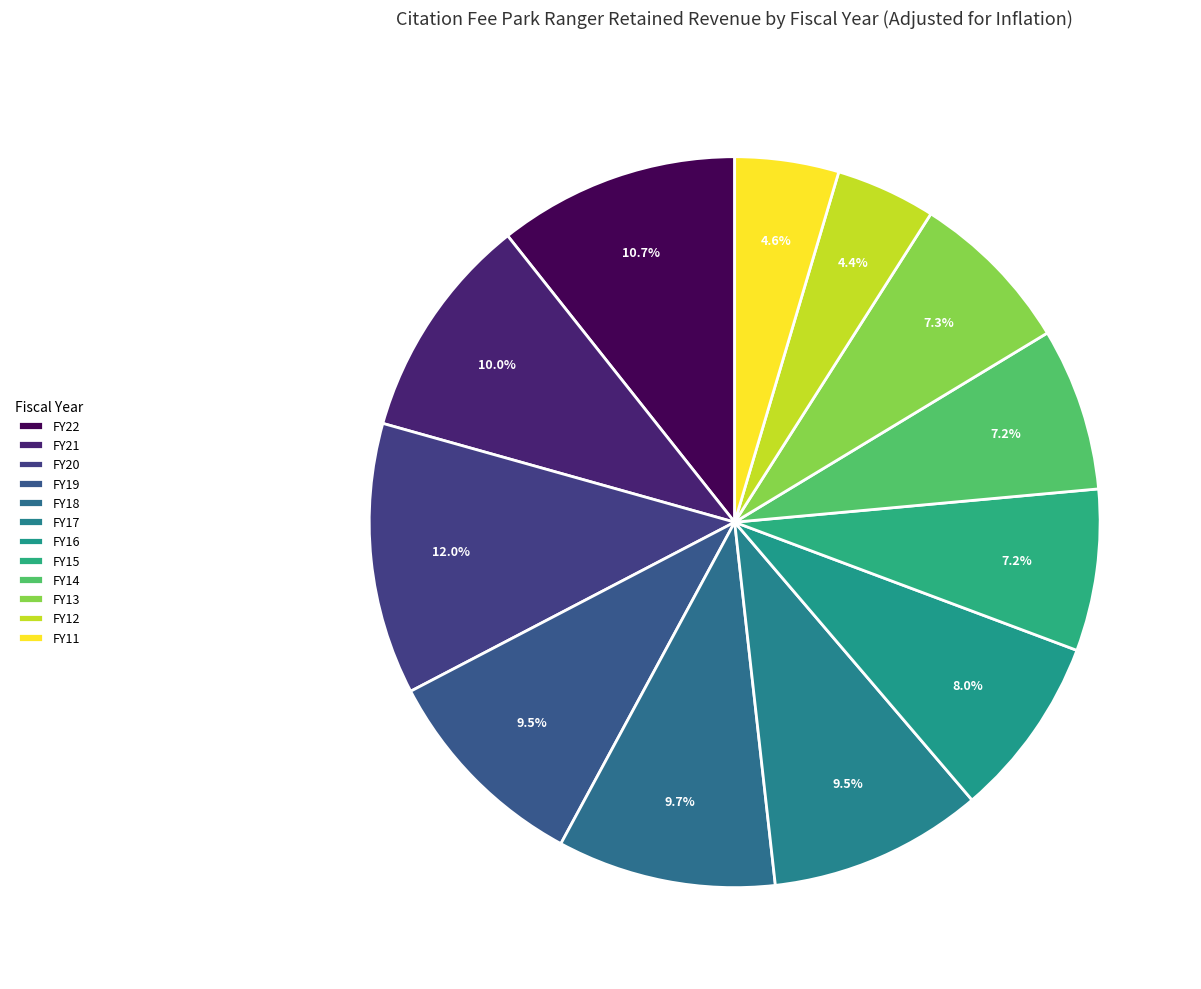

How much of the chart is everything except FY11?

95.4%